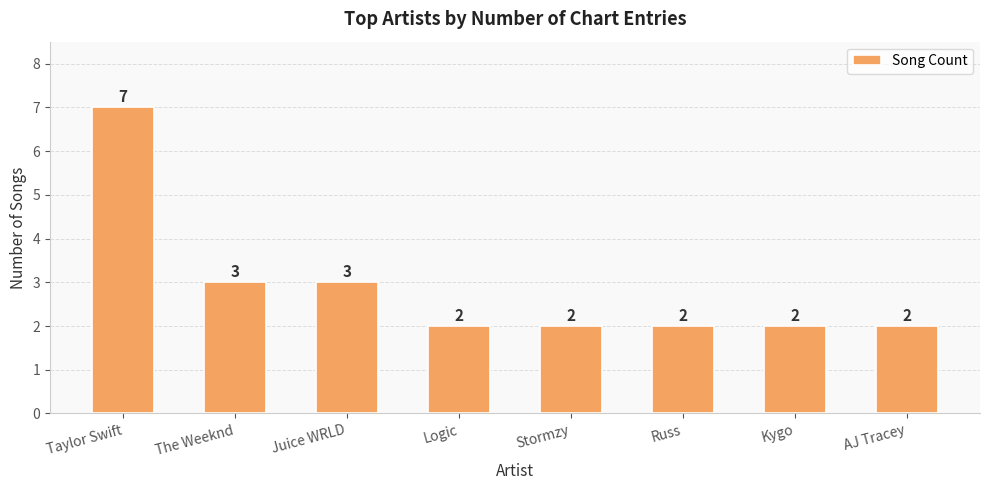

What is the value of the 8th bar from the left?

2